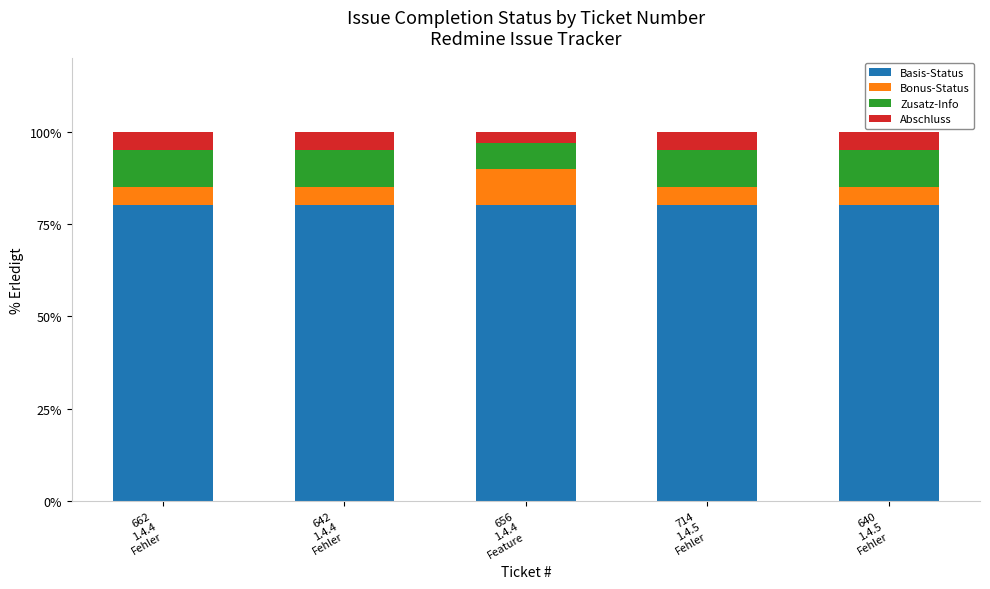

What is the value of the Basis-Status bar at the 4th from the left?

80